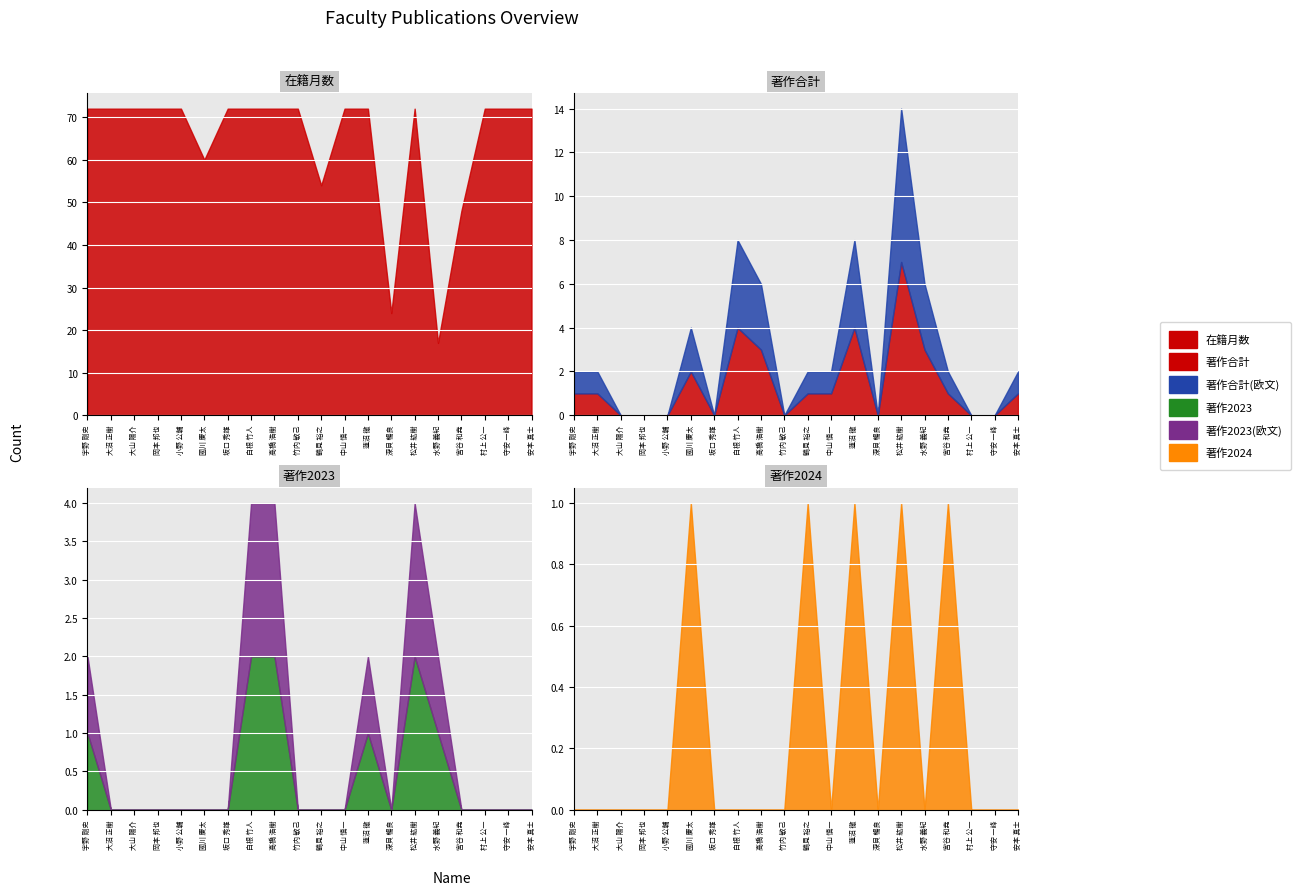

Which series changed the most between 宇野 剛史 and 大沼 正樹?

著作2023